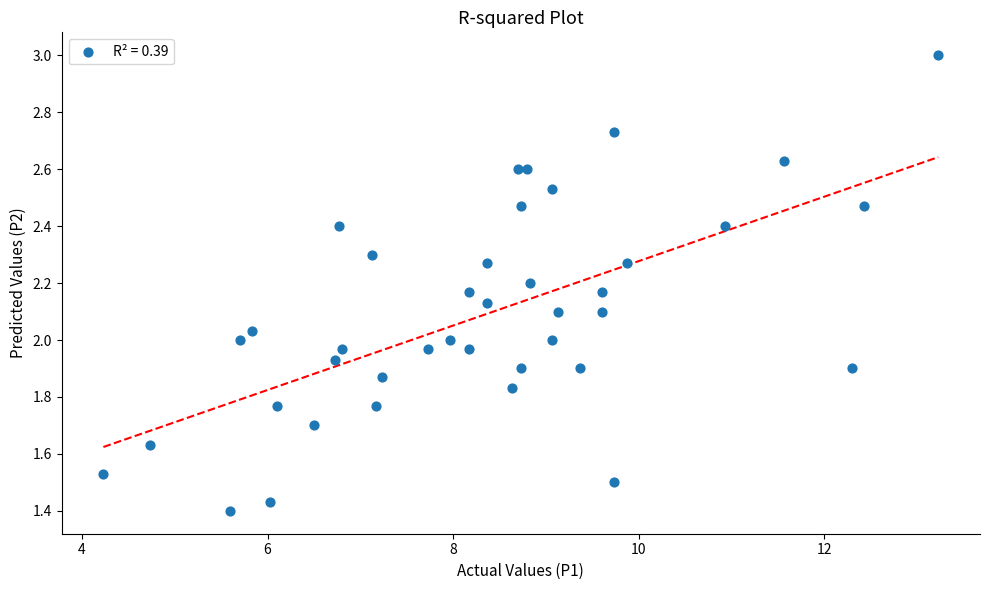

What is the range of X values (max minus min)?

9.0